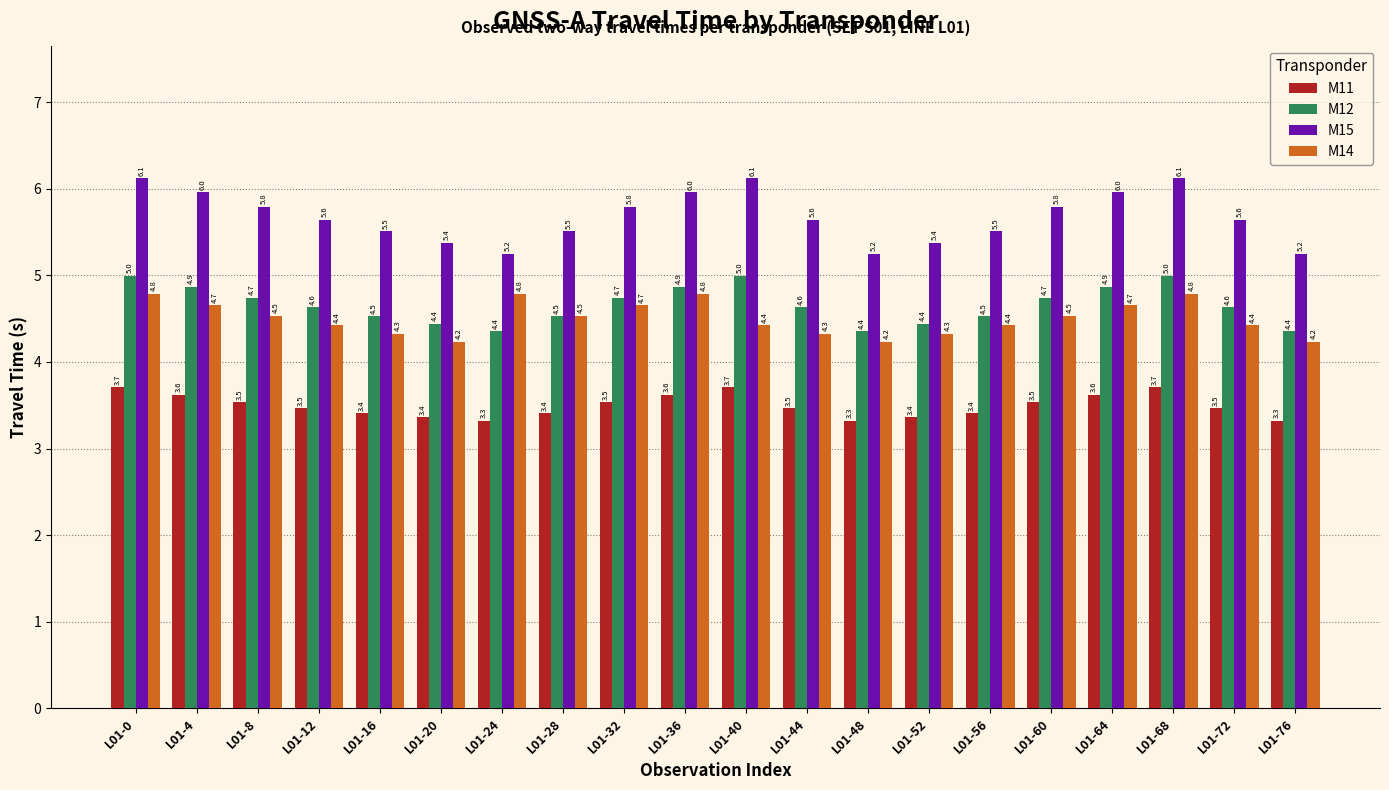

Which series has the largest total across all categories?

M15